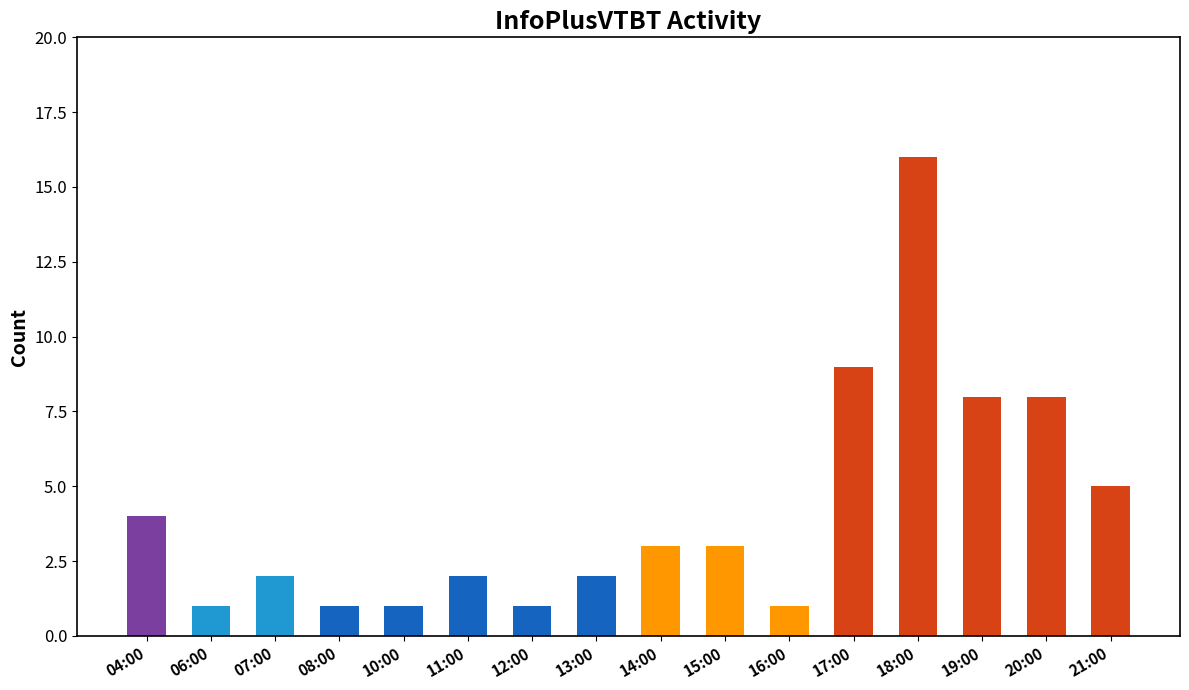

What is the value of the 12th bar from the left?

9